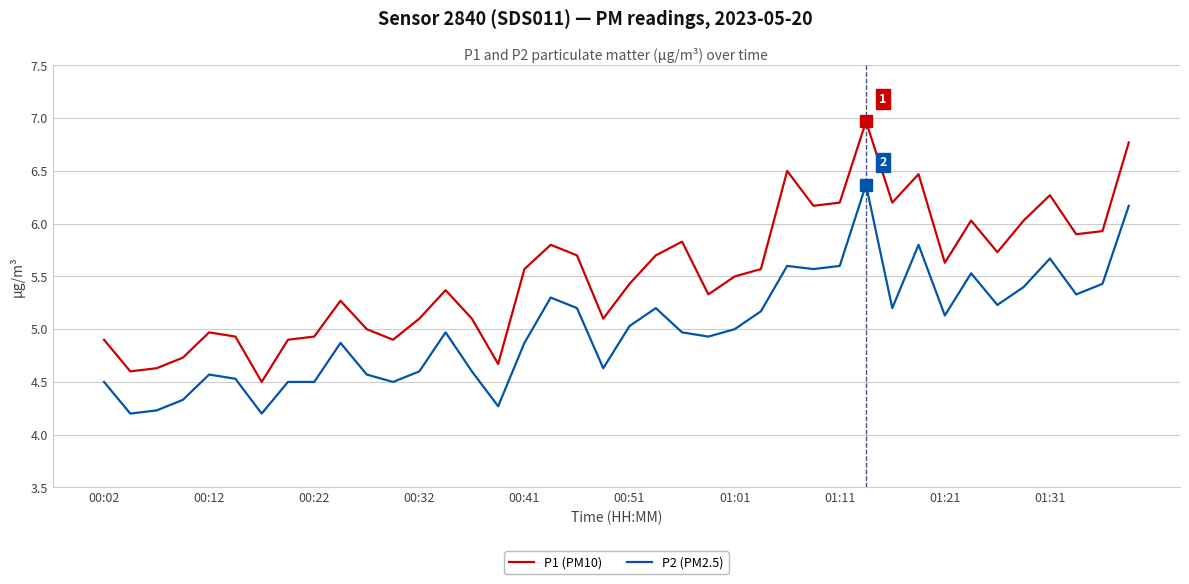

What is the maximum value for P1 (PM10)?

7.0